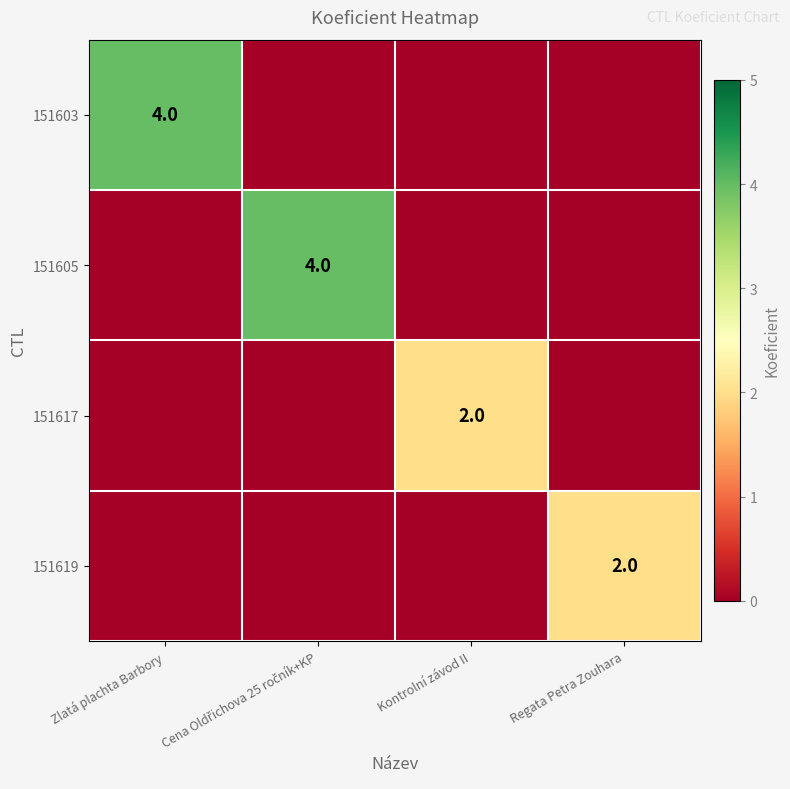

The value of 151603 at Zlatá plachta Barbory is 6. True or false?

False